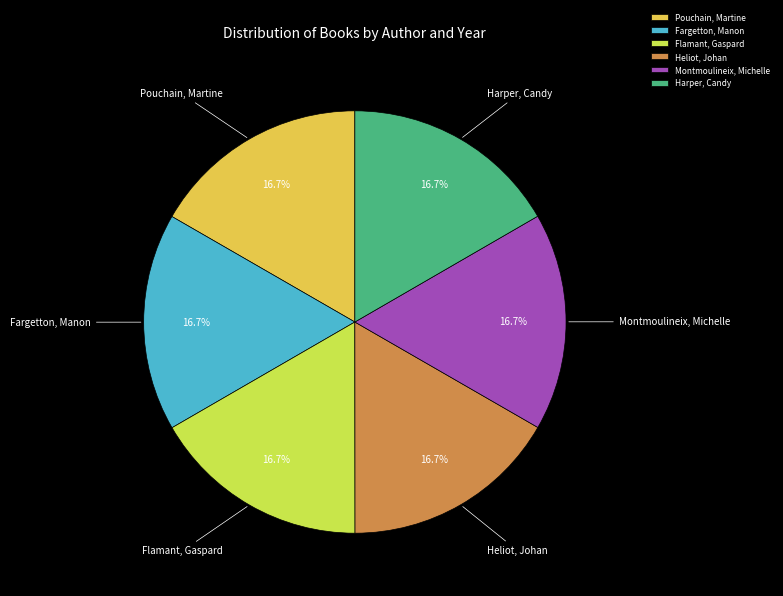

Approximately how many times larger is the value at Pouchain, Martine compared to Fargetton, Manon?

1.0